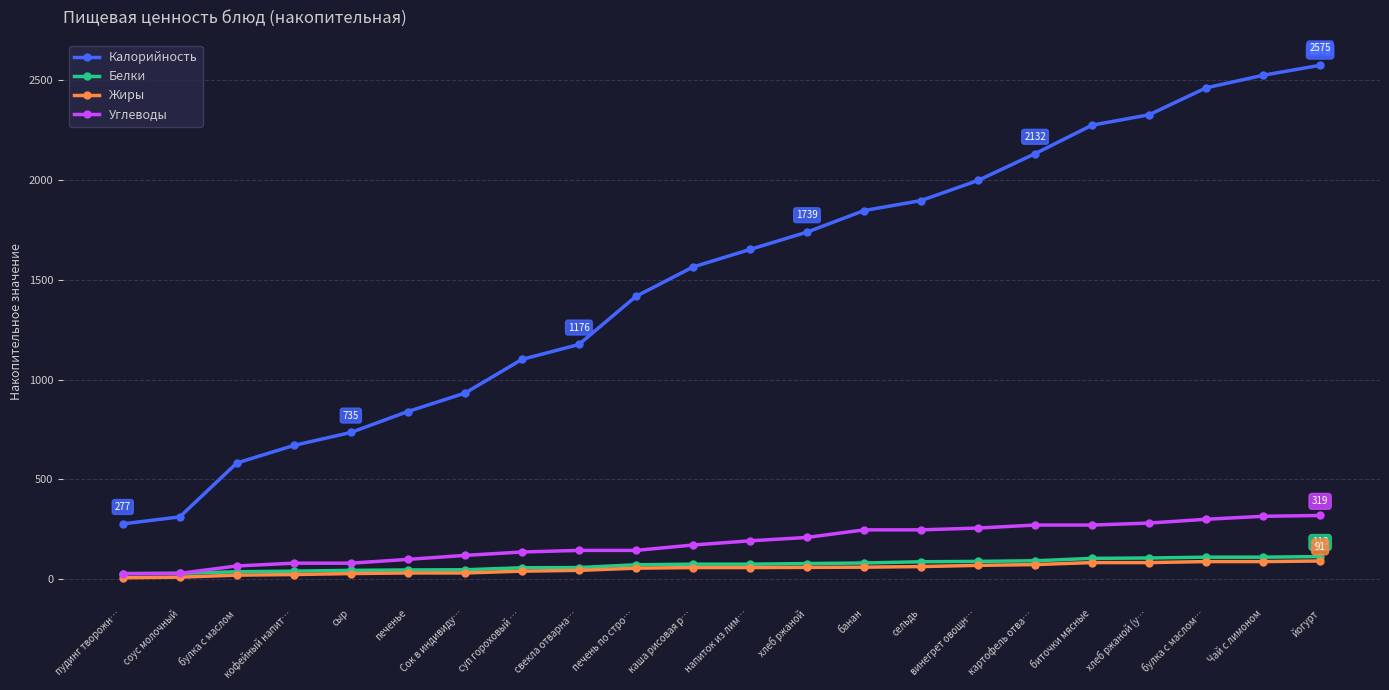

What is the total value across all series at хлеб ржаной?

2085